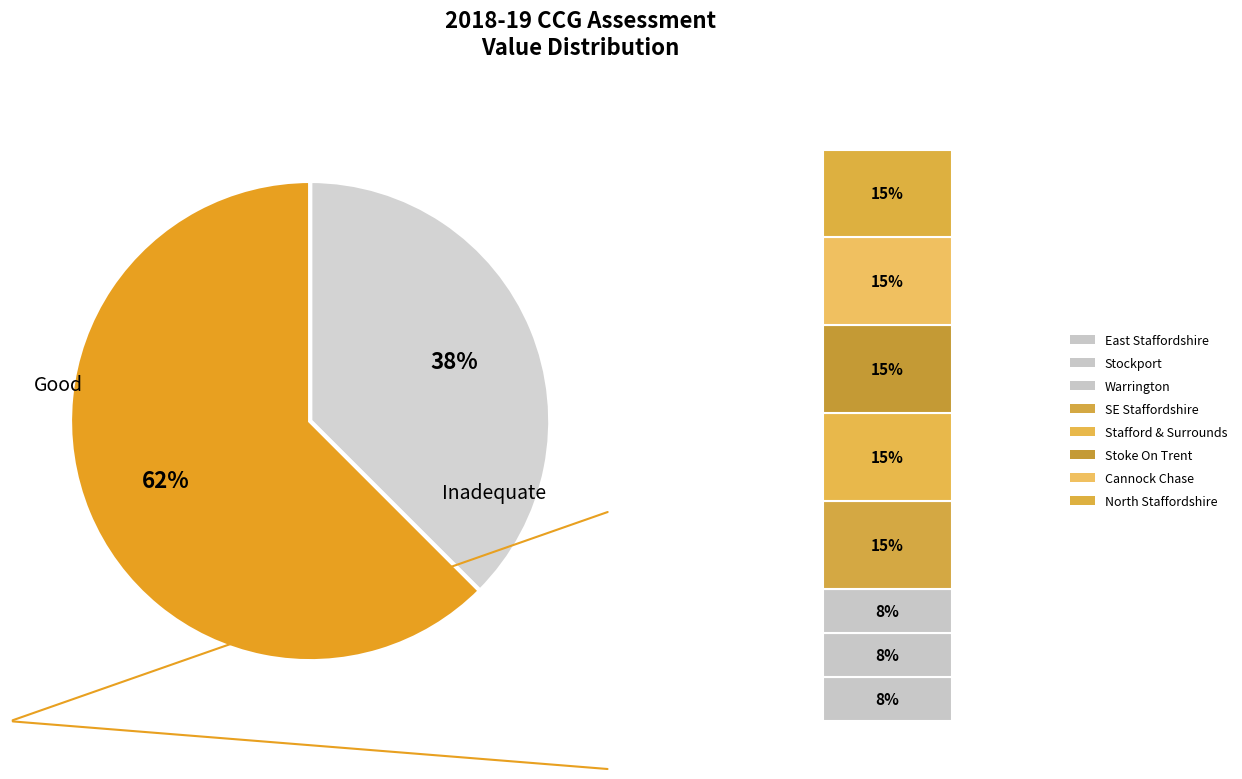

True or false: NHS Warrington CCG accounts for 1% of the total.

False